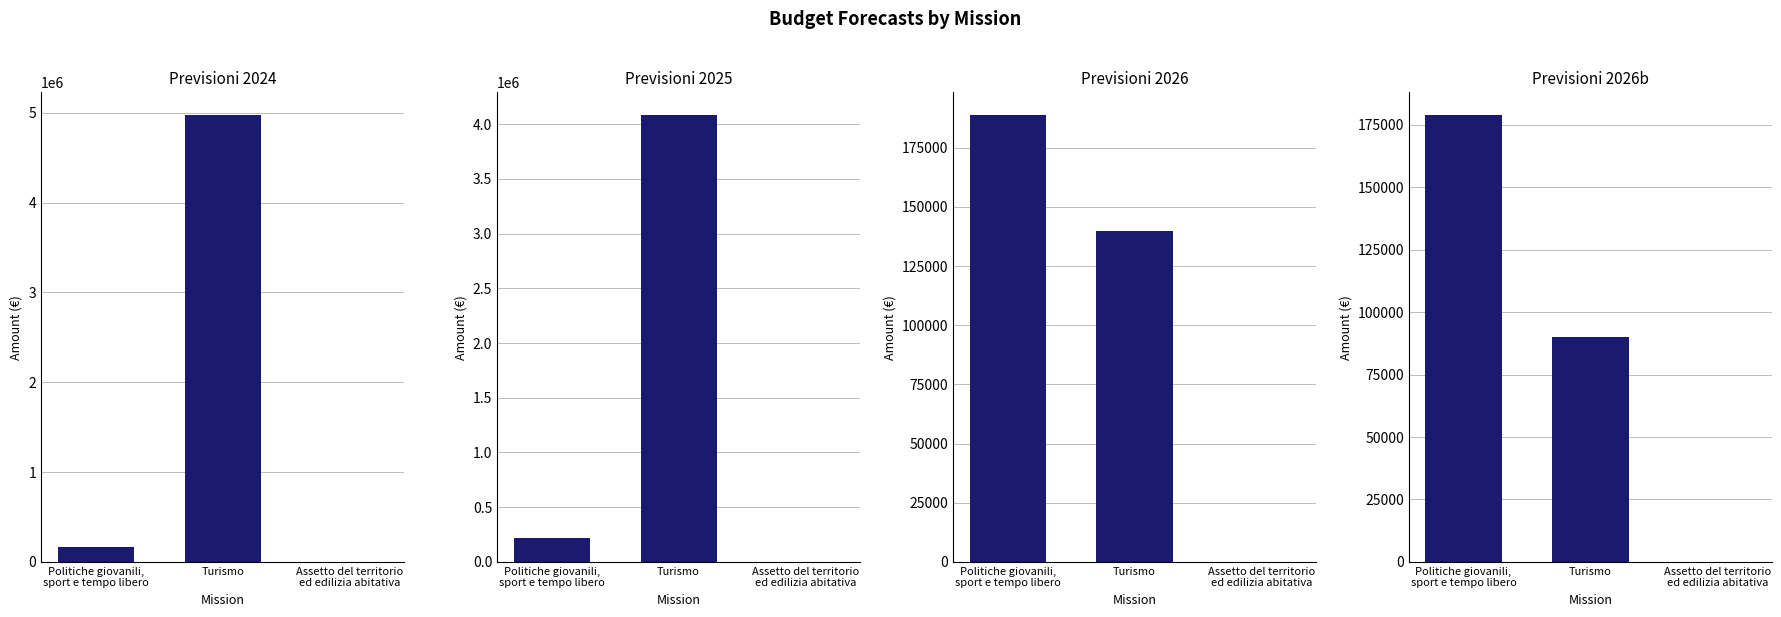

Is the value of Previsioni 2024 at Politiche giovanili,
sport e tempo libero greater than the value of Previsioni 2026 at Assetto del territorio
ed edilizia abitativa?

Yes